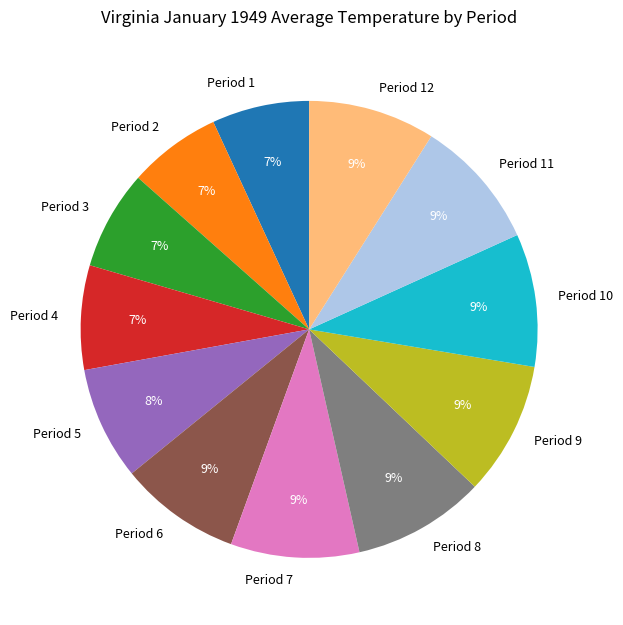

To the nearest percent, what portion does Period 2 represent?

7%